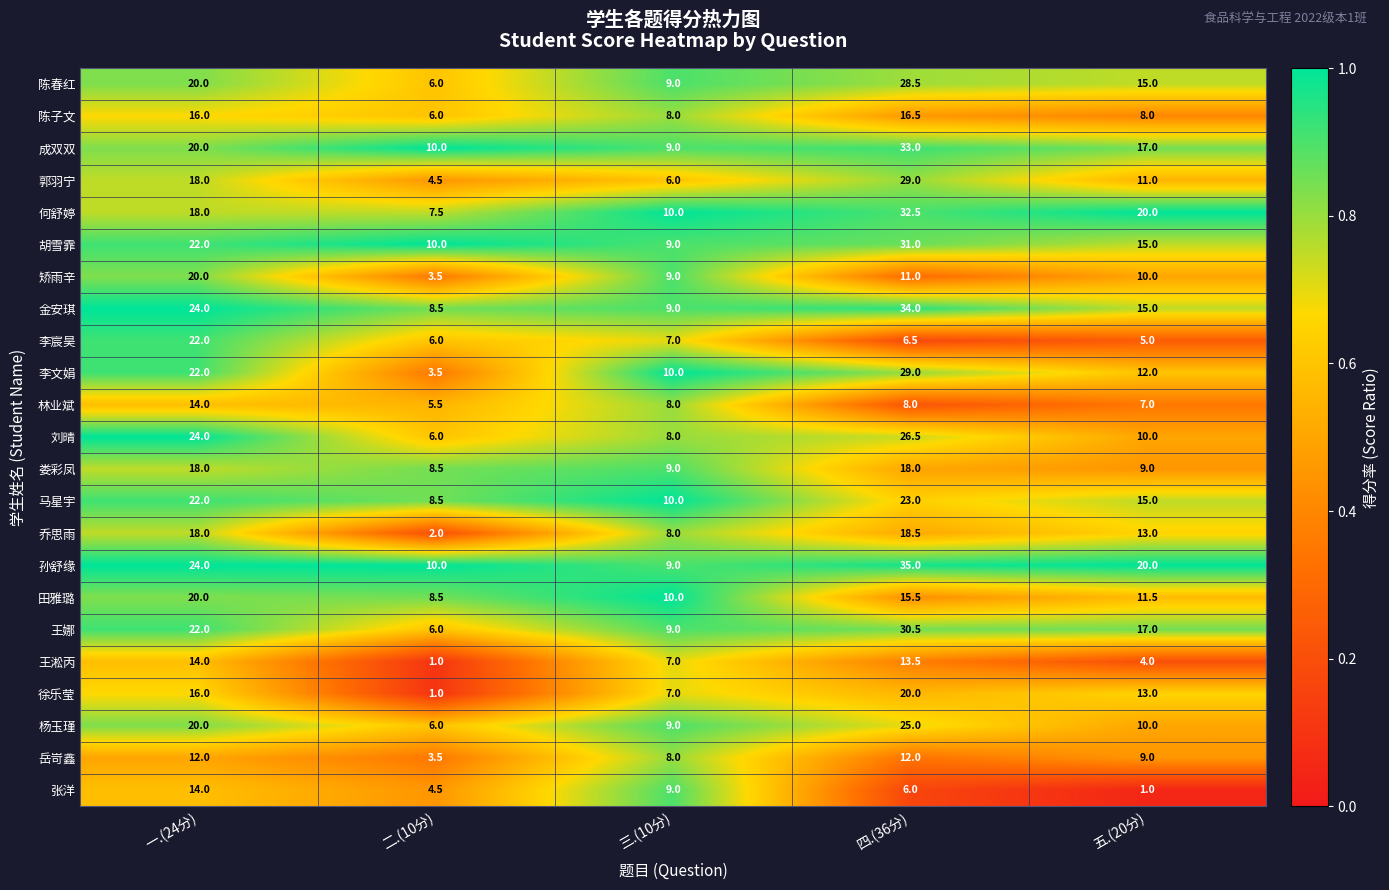

At which label does 娄彩凤 reach its minimum?

二.(10分)